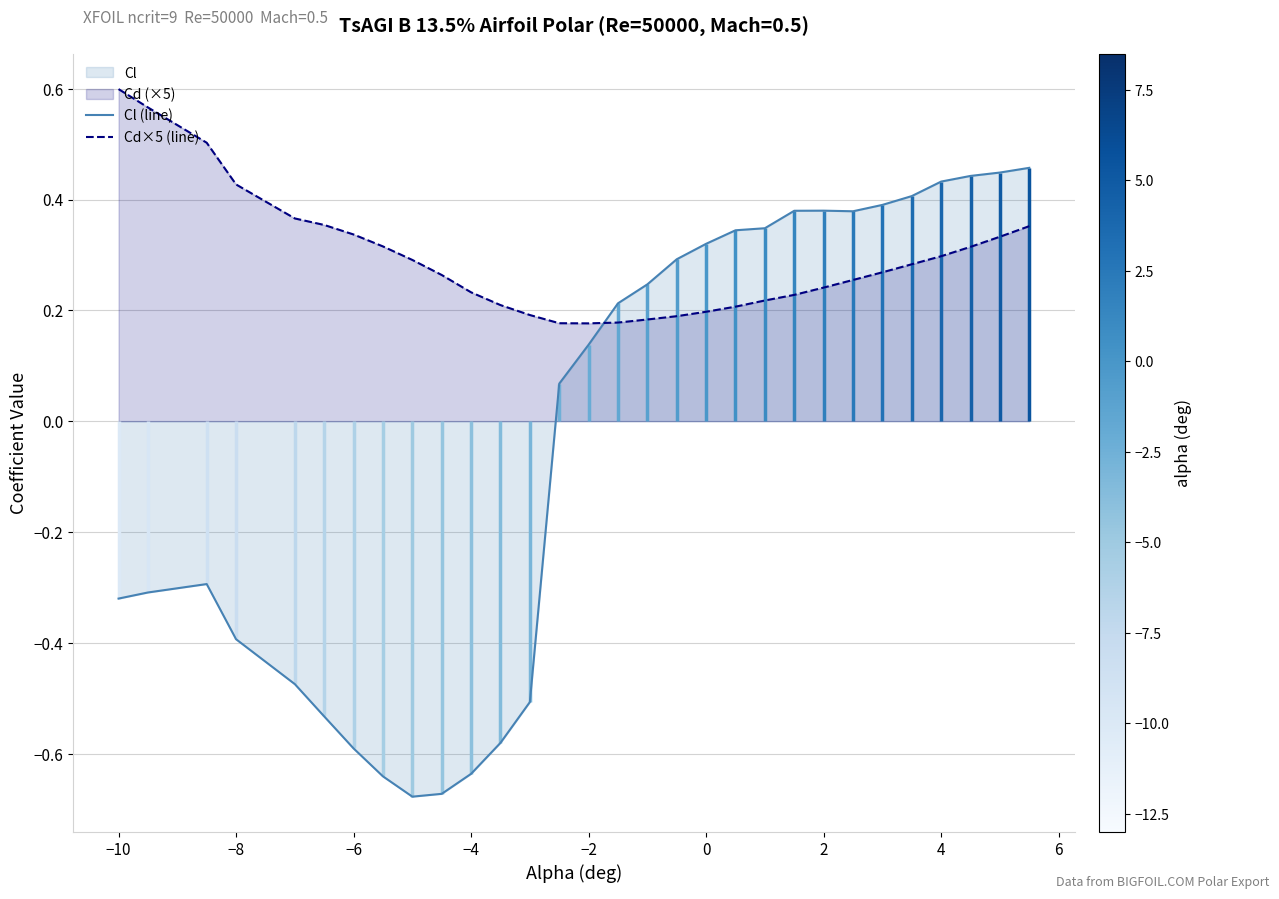

Which series has the largest total across all categories?

Cd×5 (line)